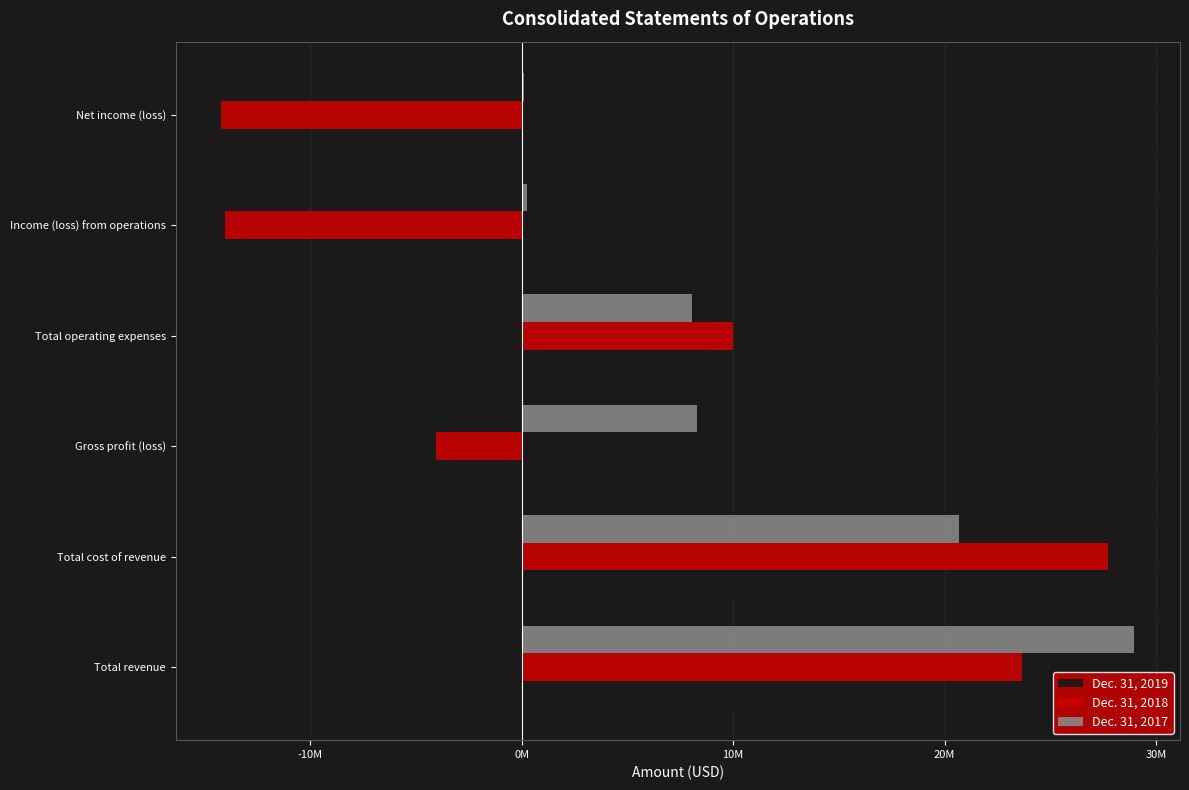

What are all the series names shown in the legend?

Dec. 31, 2019, Dec. 31, 2018, Dec. 31, 2017